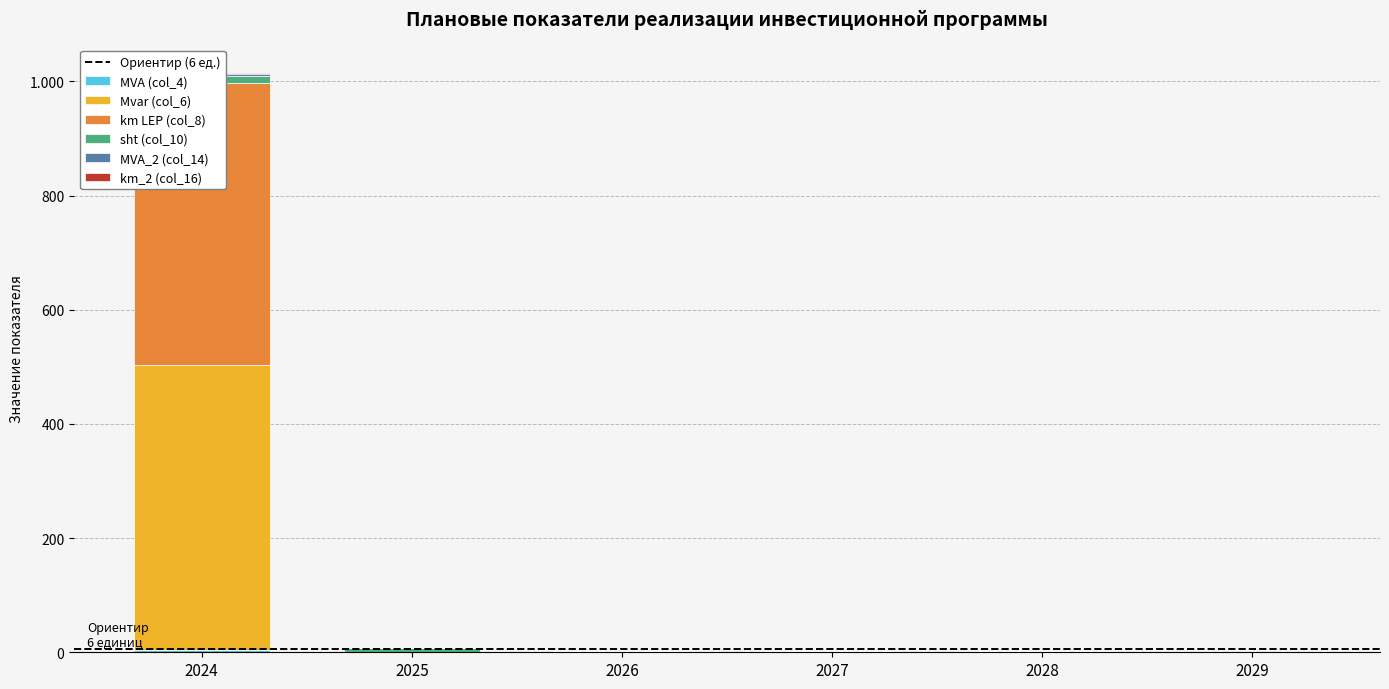

Which series has the largest total across all categories?

MVA (col_4)